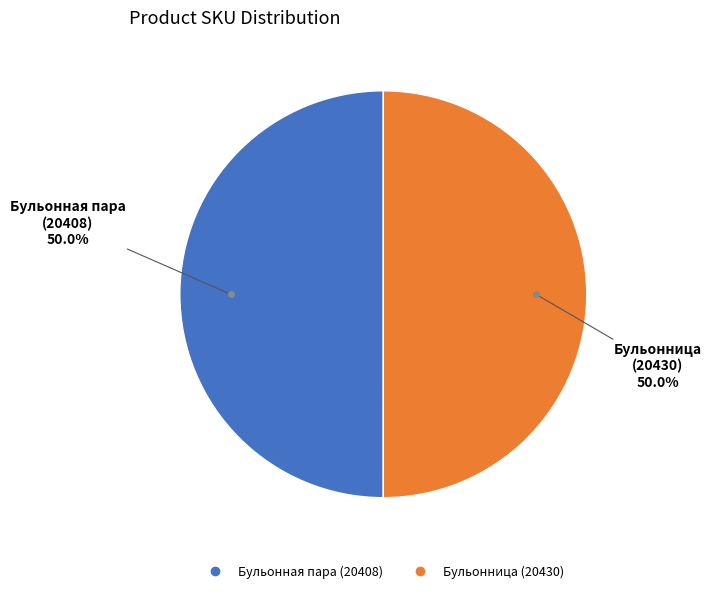

Which slice represents more than half of the pie?

20430